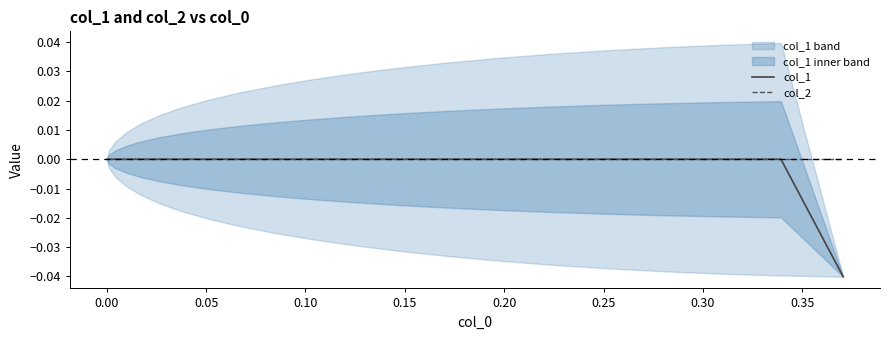

True or false: col_2 has a value of 0.0 at 0.00.

True